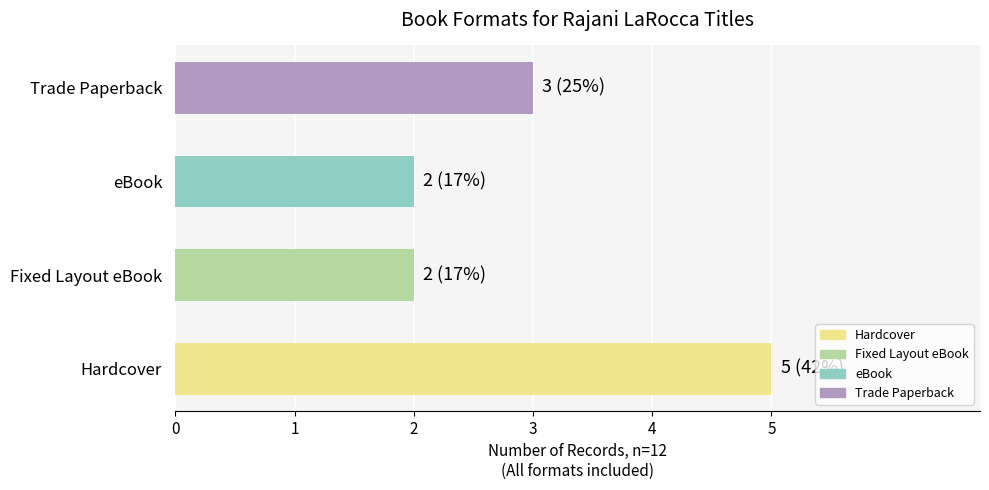

True or false: the data shows 5 at Hardcover.

True